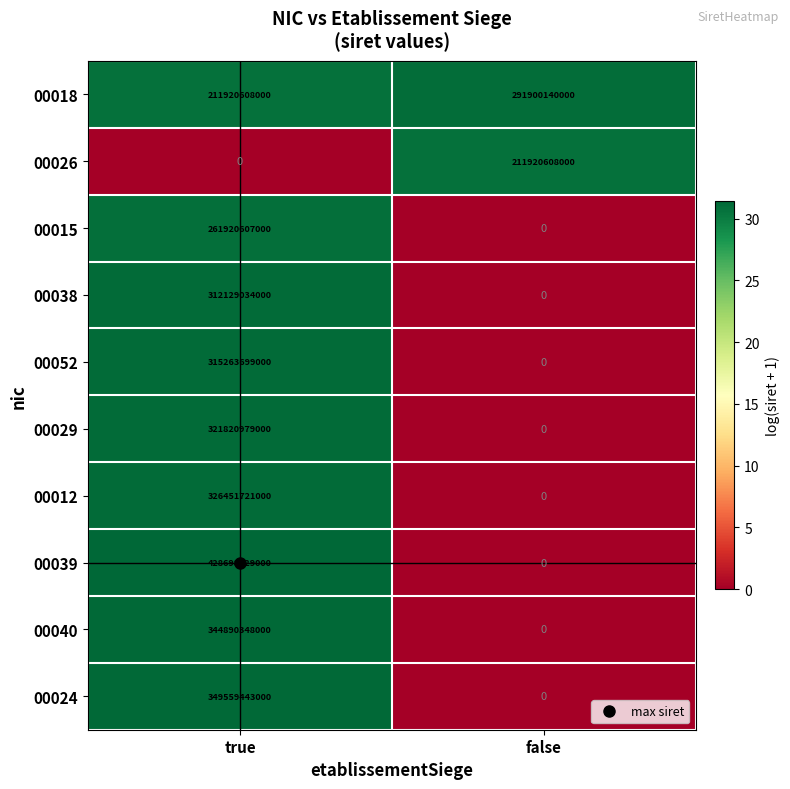

What is the maximum value shown in the chart?

428698229000